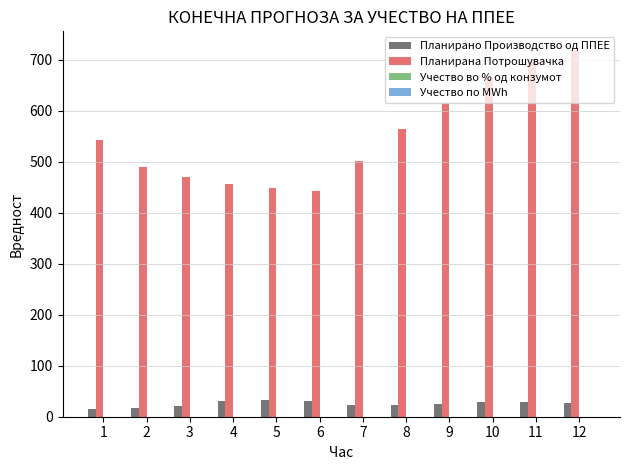

What is the maximum value for Планирана Потрошувачка?

719.9